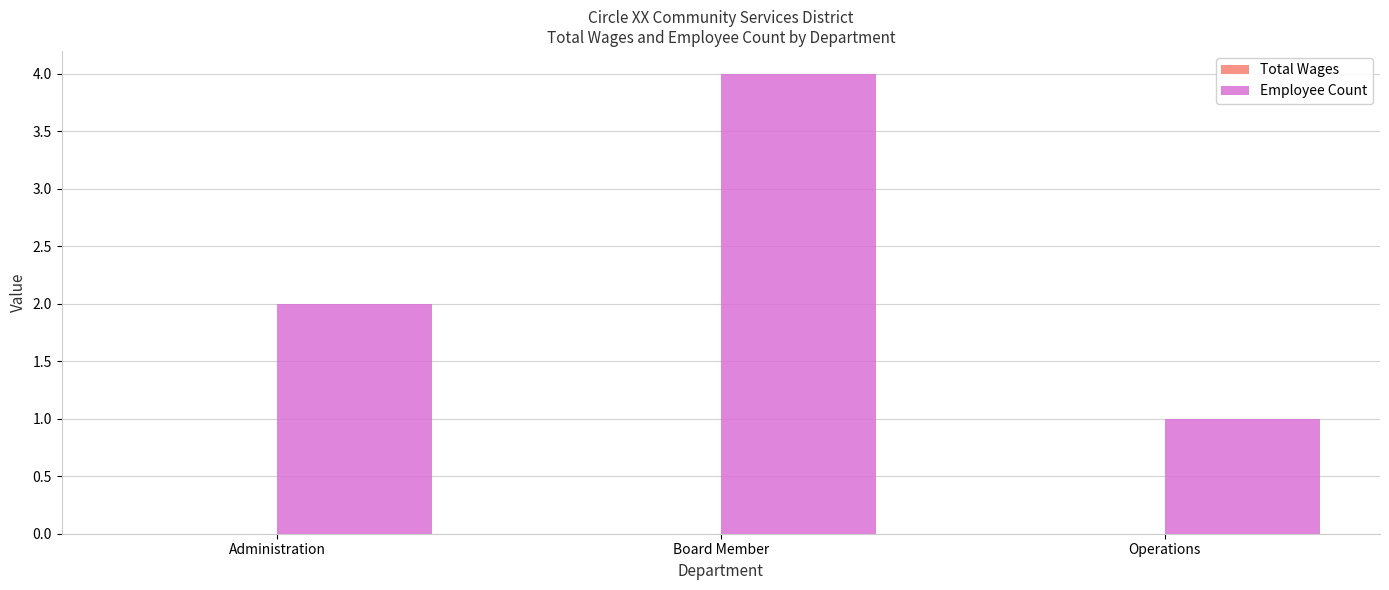

Reading left to right, list all the values displayed in this chart.

Administration=2	Board Member=4	Operations=1